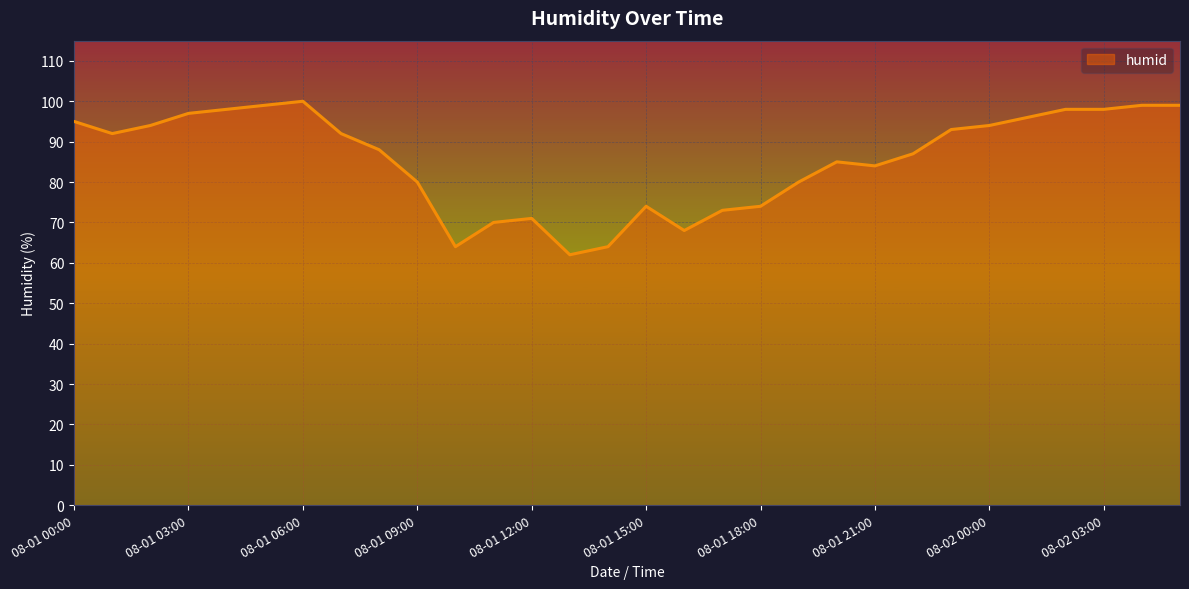

What is the difference between the maximum and minimum values?

38